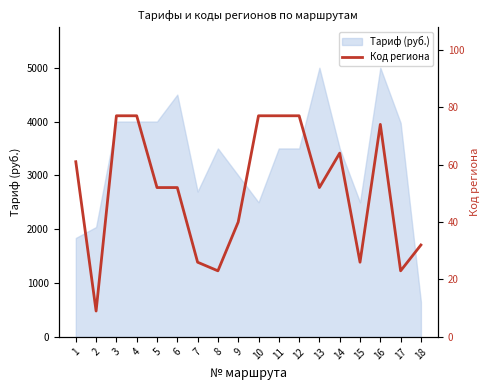

What is the highest value of the Тариф (руб.) series?

5000.0